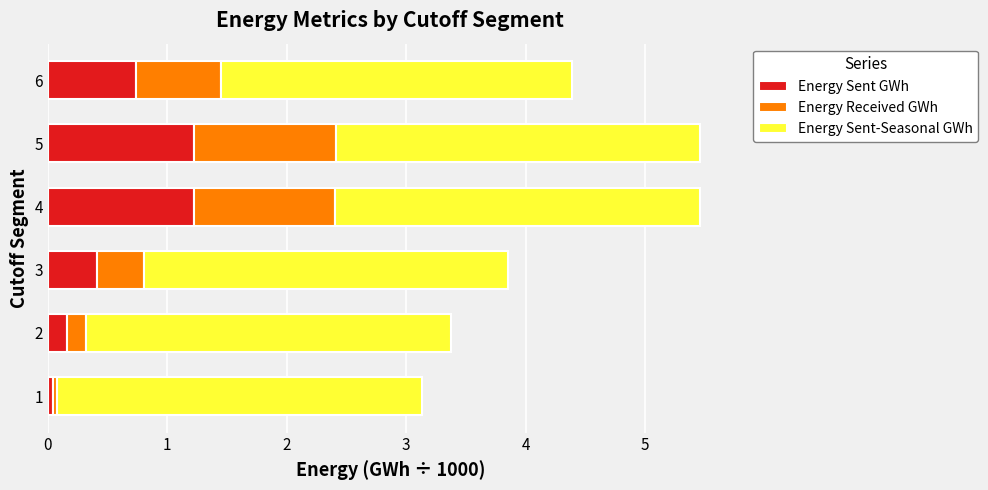

Is it true that Energy Sent GWh equals 1.2 at 4?

True